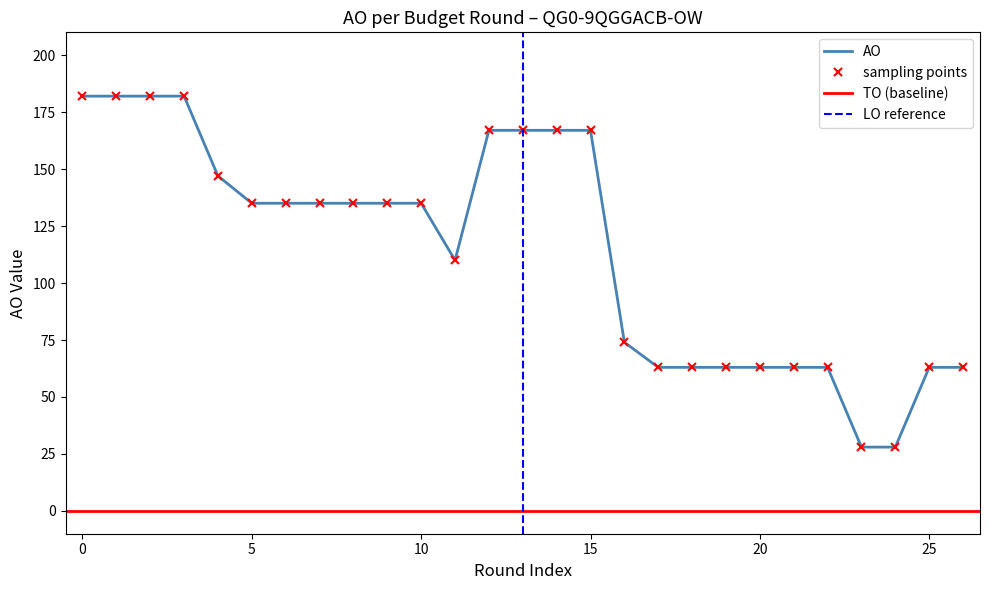

True or false: LO and TO intersect in this chart.

False